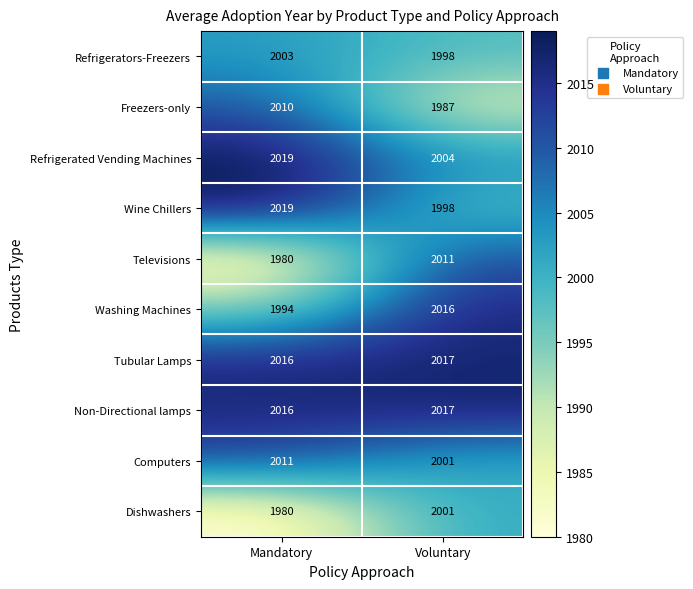

What is the sum of all Computers values?

4012